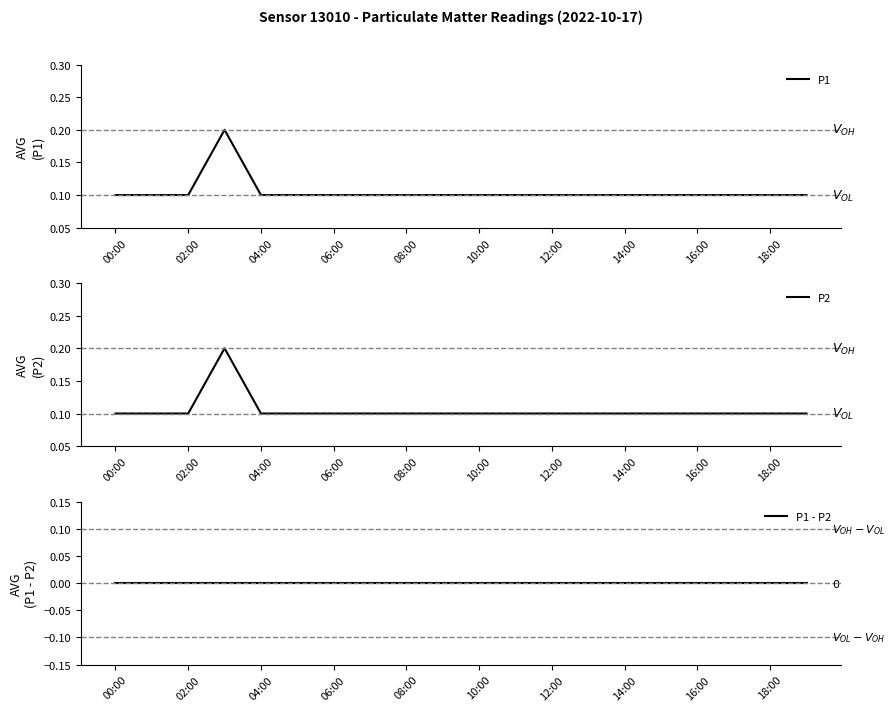

What is the difference between the P2 values at 10:00 and 06:00?

0.0